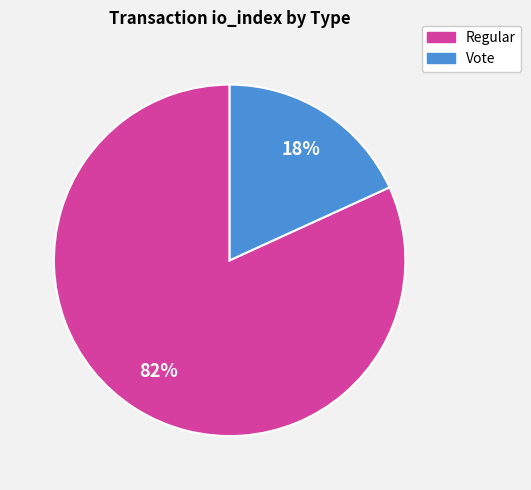

Do Regular and Vote together represent more than half of the pie?

Yes